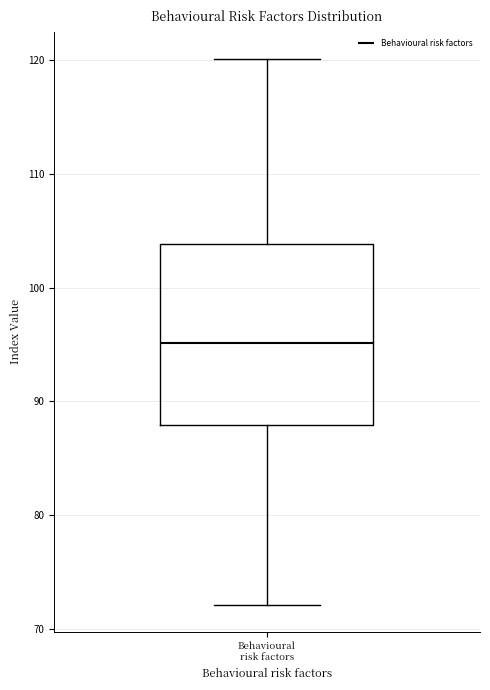

Transcribe this box plot: give where the median line is, the range the box spans, and where the two whiskers end, as read against the y-axis. The values are not printed on the chart, so give them approximately, as read against the axis.

median 95, box 88 to 104, whiskers 72 to 120